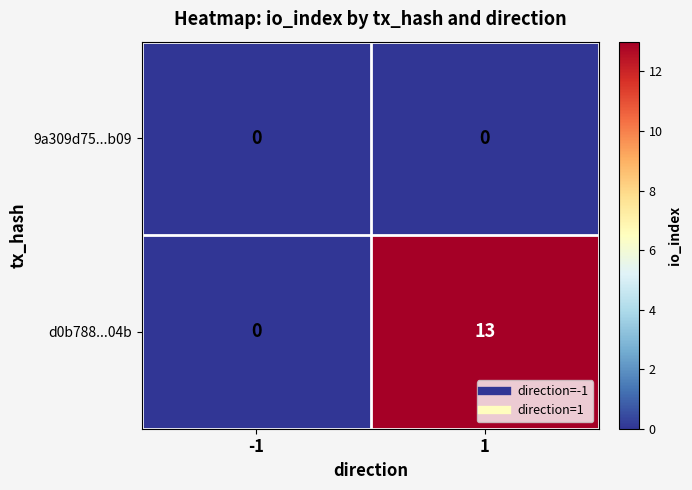

At which category is the sum across all series the highest?

1